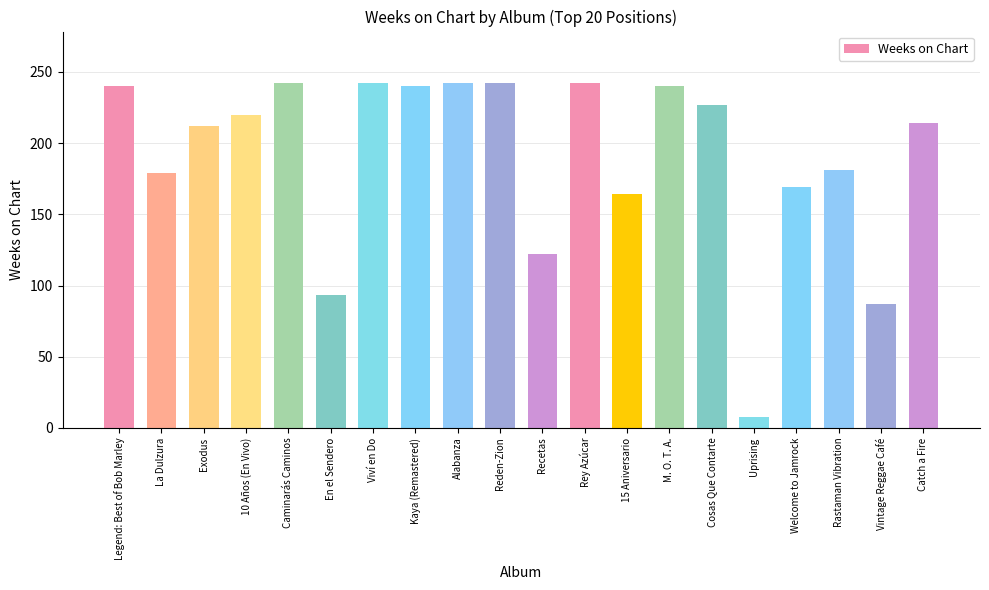

Approximately how many times larger is the value at Vintage Reggae Café compared to Catch a Fire?

0.4